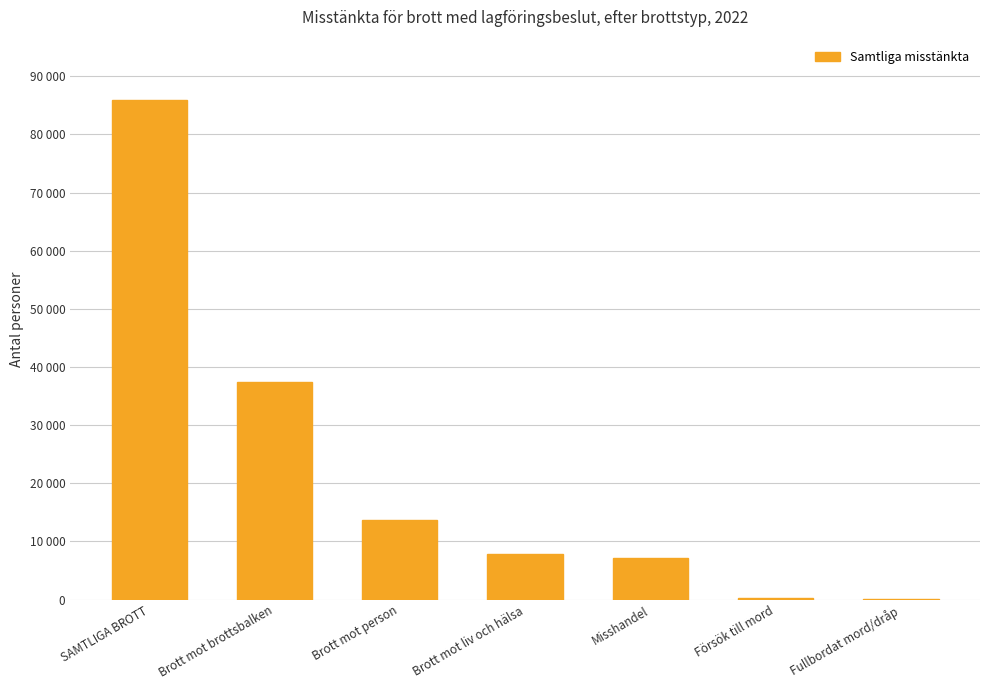

What position from the right is Misshandel?

3